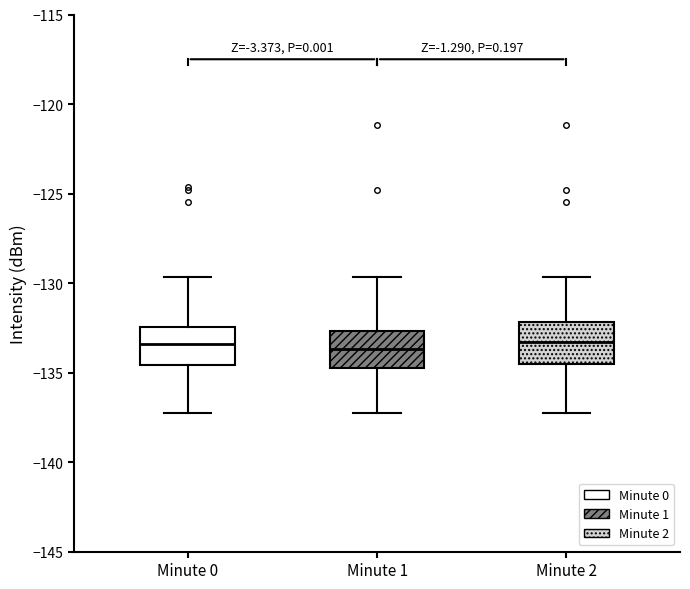

Reading left to right, read every box against the y-axis: the position of its median line, the range the box covers, and the ends of its whiskers. The values are not printed on the chart, so give them approximately, as read against the axis.

Minute 0: median -133.5, box -134.5 to -132.5, whiskers -137.5 to -129.5
Minute 1: median -133.5, box -134.5 to -132.5, whiskers -137.5 to -129.5
Minute 2: median -133.5, box -134.5 to -132.0, whiskers -137.5 to -129.5